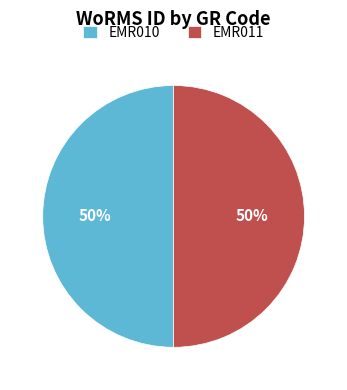

Count the number of slices in the pie.

2